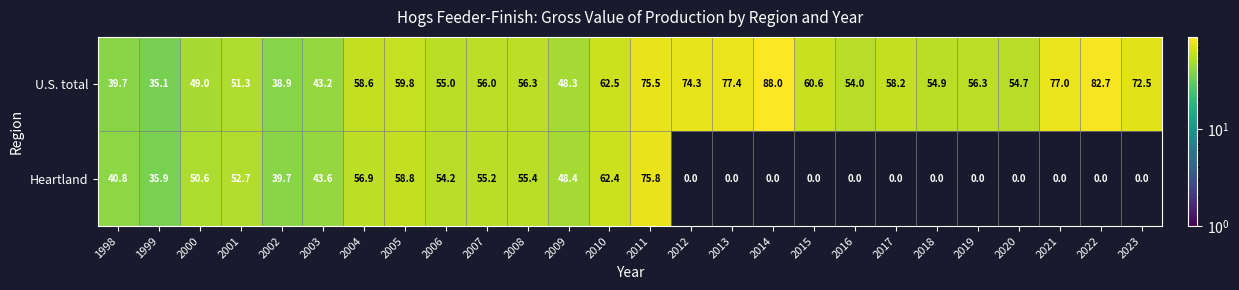

Rank the series by their maximum value, from lowest to highest.

Heartland, U.S. total